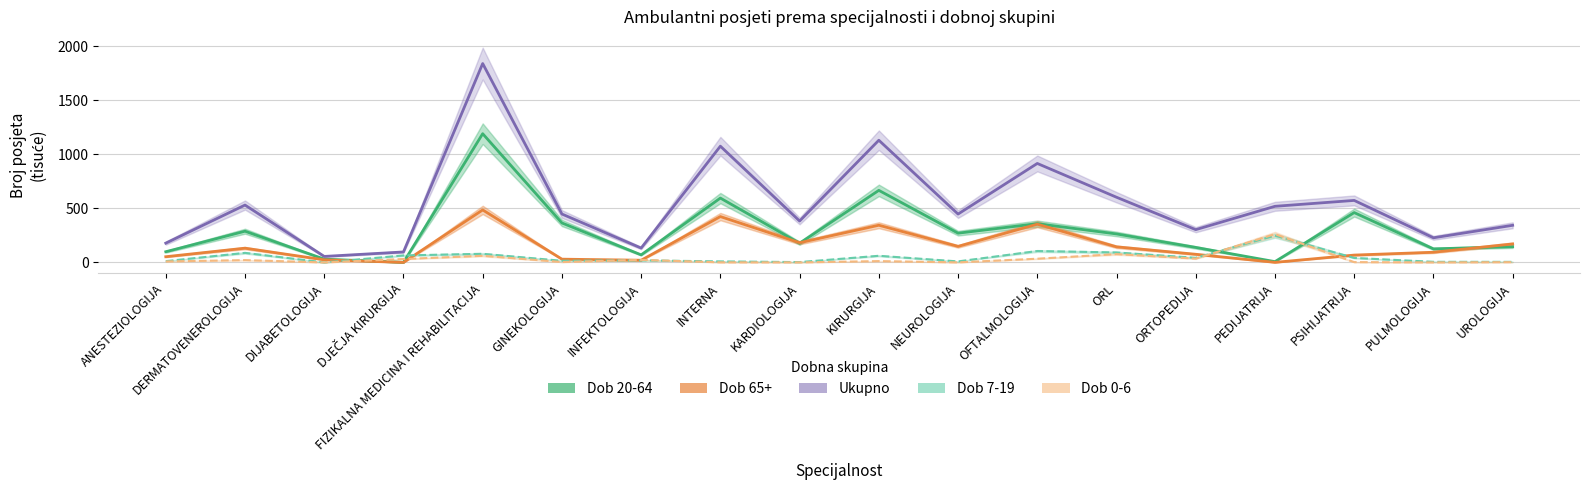

Which has a higher value, KARDIOLOGIJA or GINEKOLOGIJA?

GINEKOLOGIJA